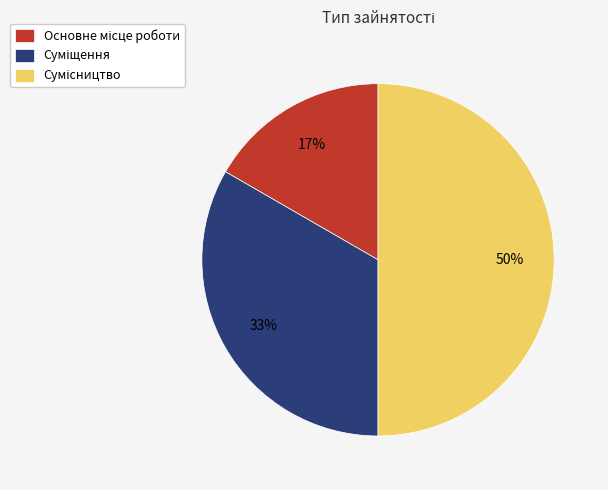

Count the number of slices in the pie.

3